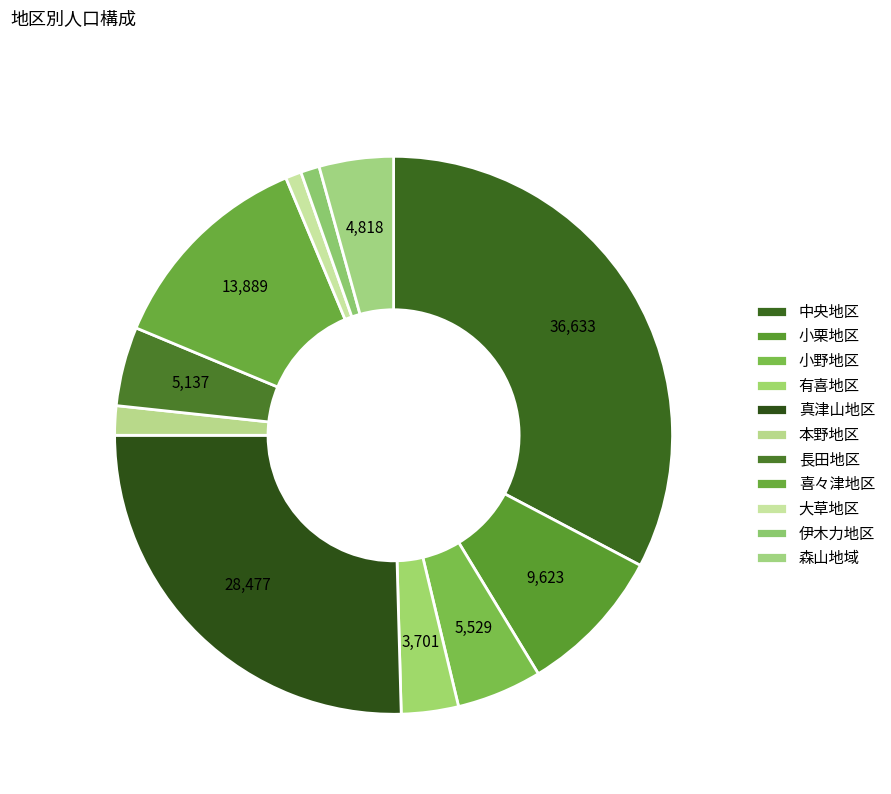

Which slice is the largest?

中央地区